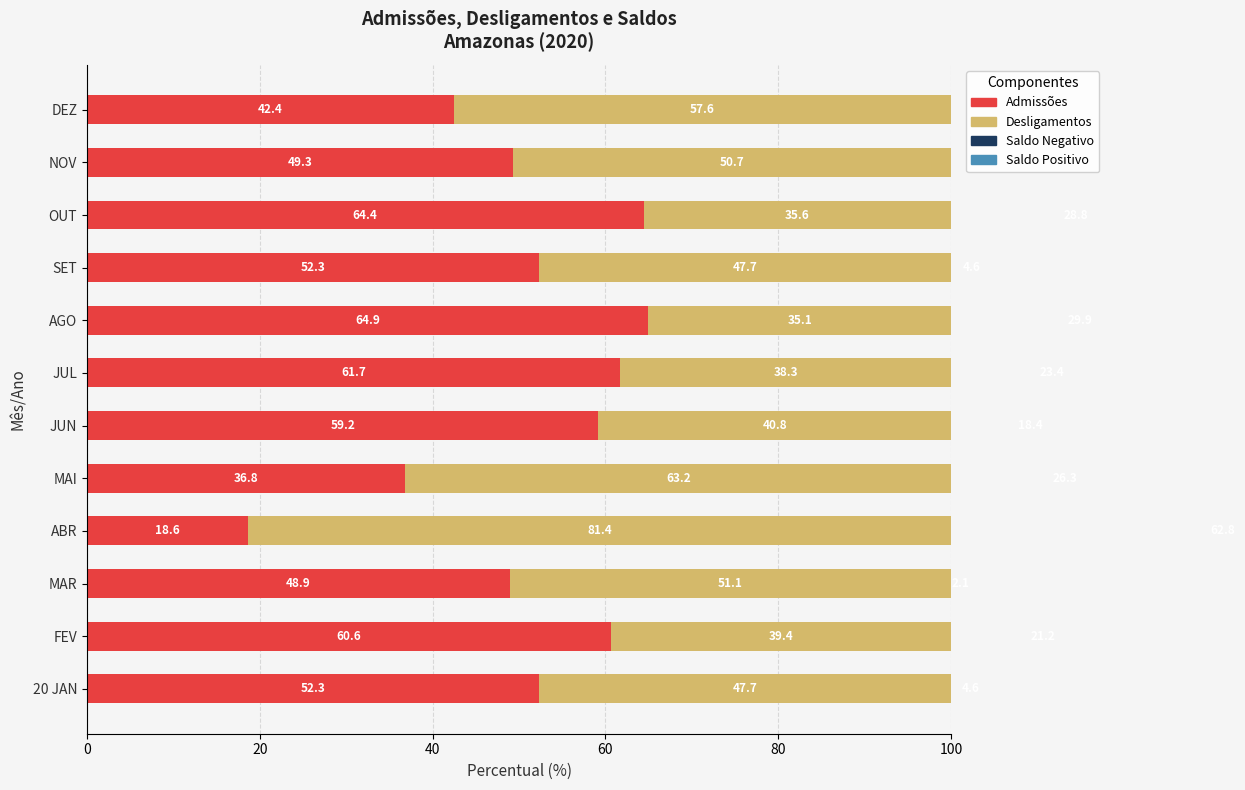

Which series changed the most between ABR and MAI?

Saldo Negativo